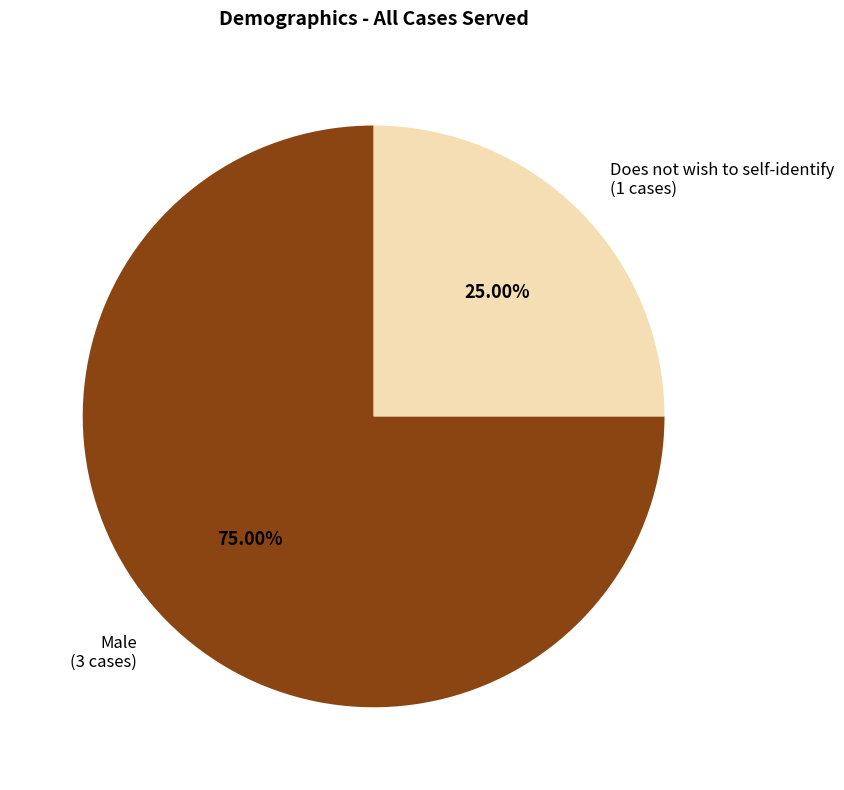

Which category has the smallest portion of the pie?

Does not wish to self-identify